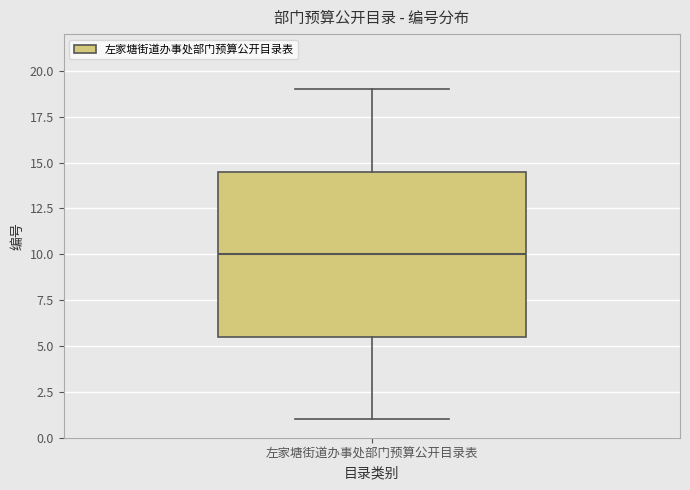

Read this box plot against the y-axis: the position of the median line, the range covered by the box, and the ends of both whiskers. The values are not printed on the chart, so give them approximately, as read against the axis.

median 10.0, box 5.5 to 14.5, whiskers 1.0 to 19.0